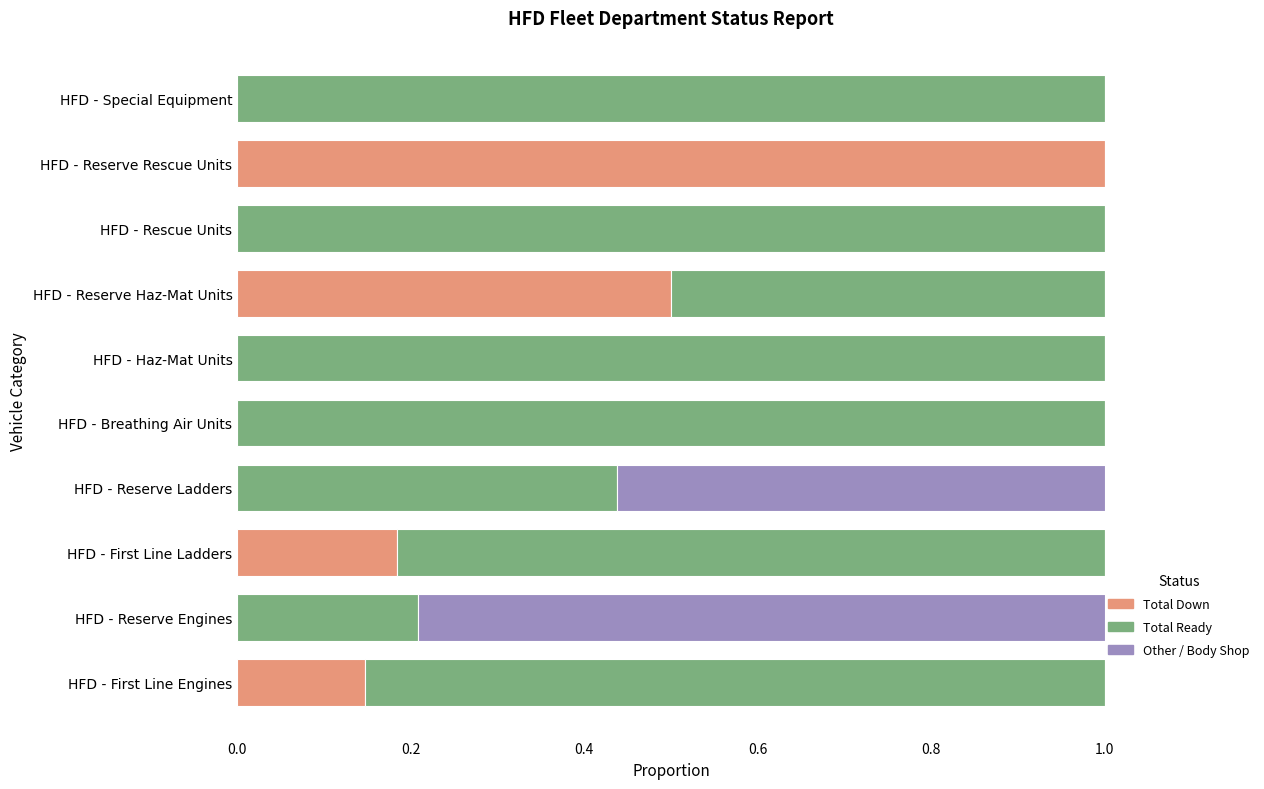

What is the approximate value of Total Down at HFD - First Line Engines?

0.1